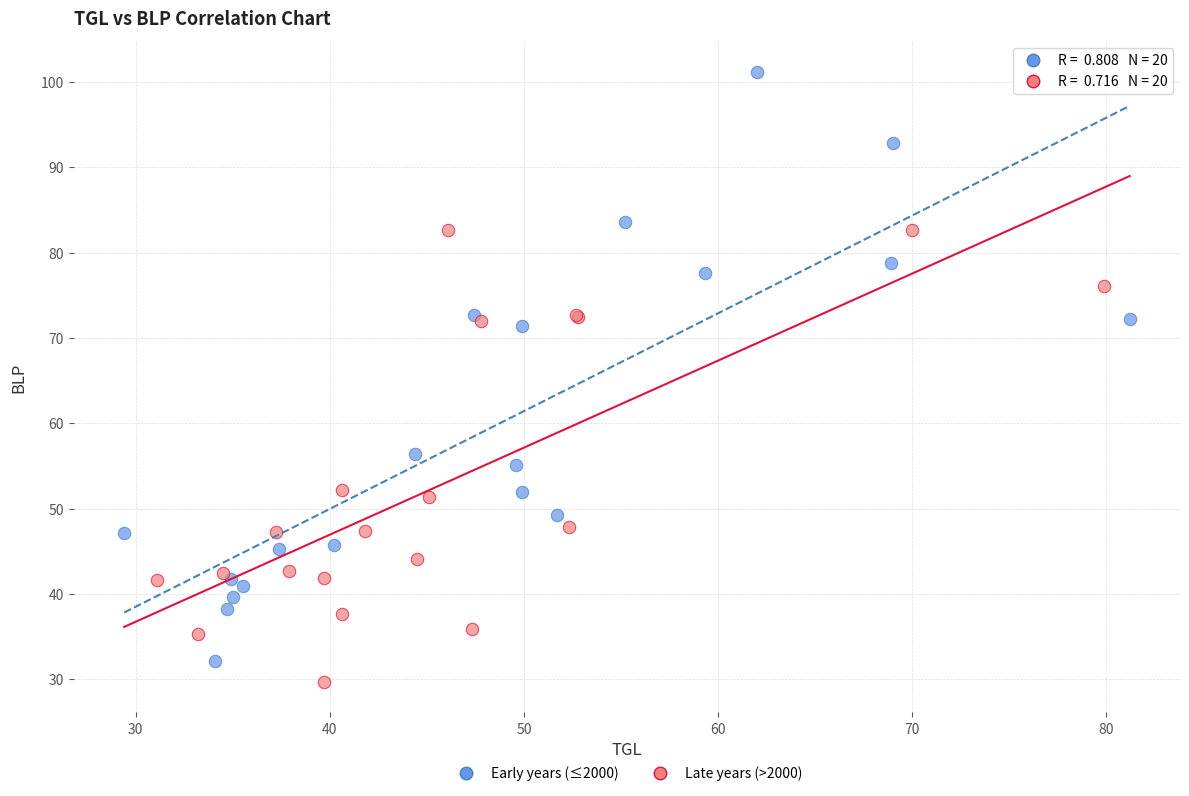

Which series reaches the maximum Y coordinate?

Early years (≤2000)